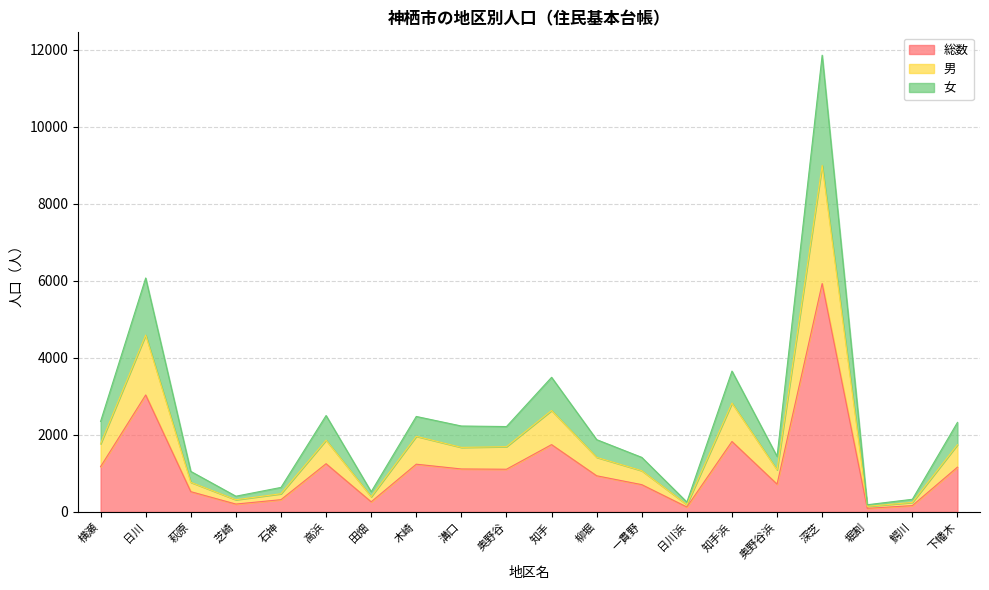

True or false: 女 and 男 cross at least once.

False